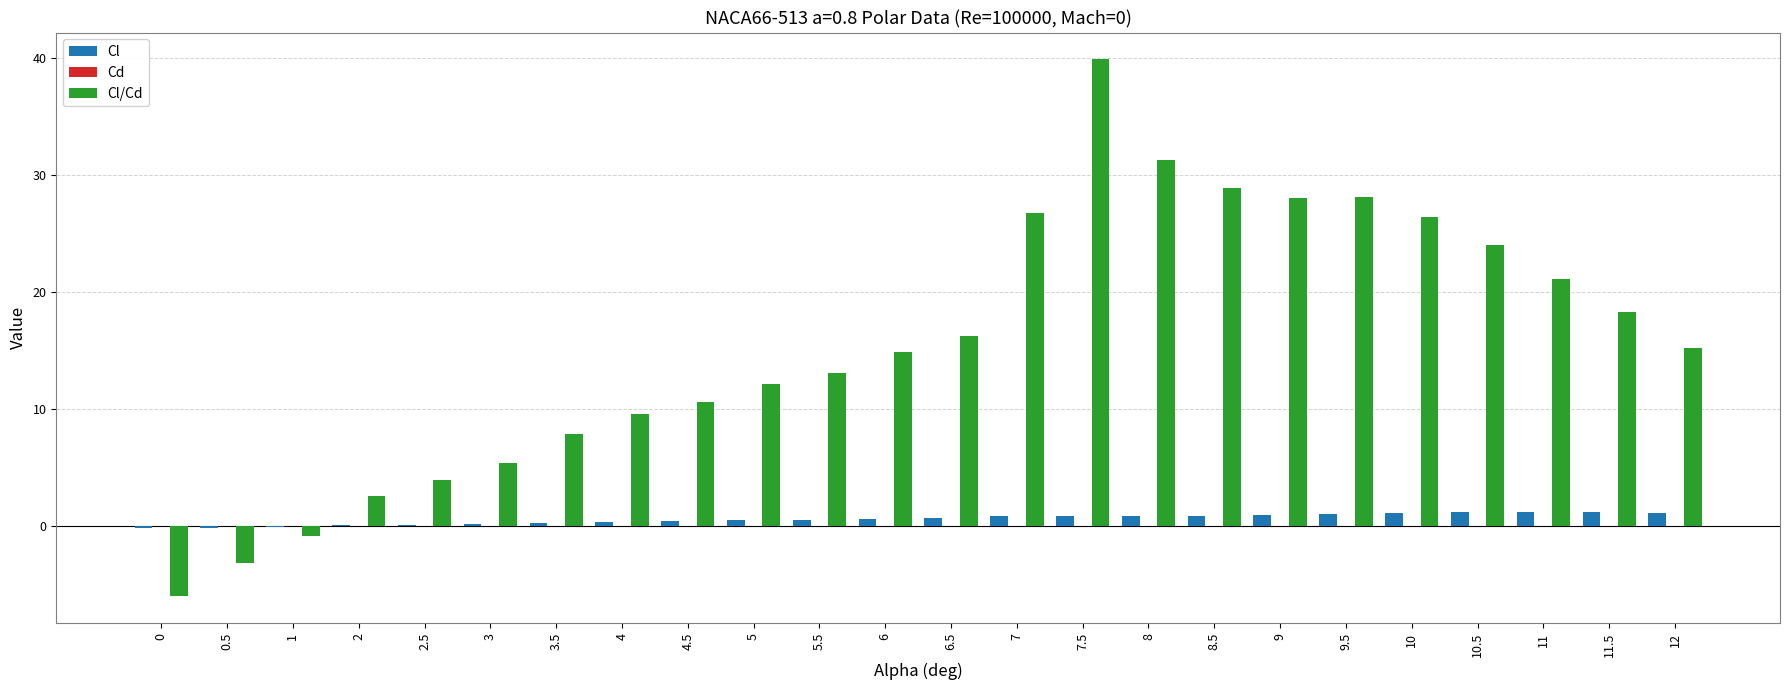

The Cl series shows 0.5 at 4.5. True or false?

True